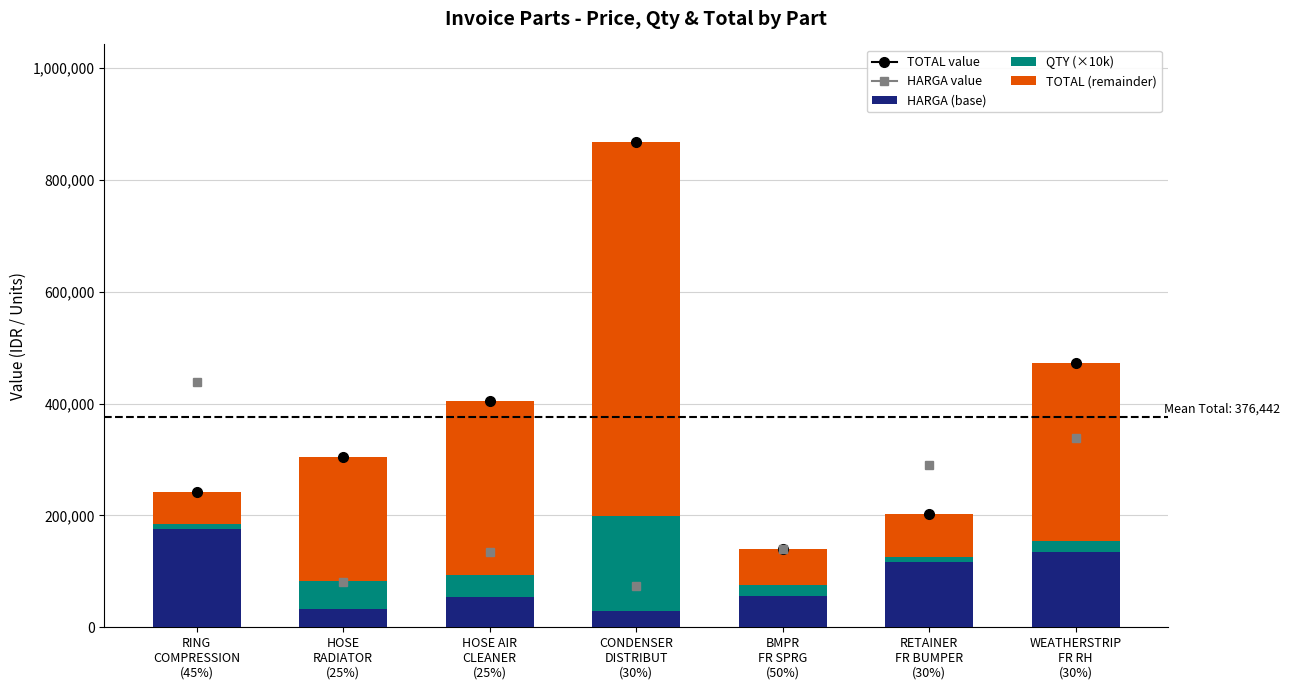

What is the difference between the second highest and second lowest values in the HARGA (base) series?

102800